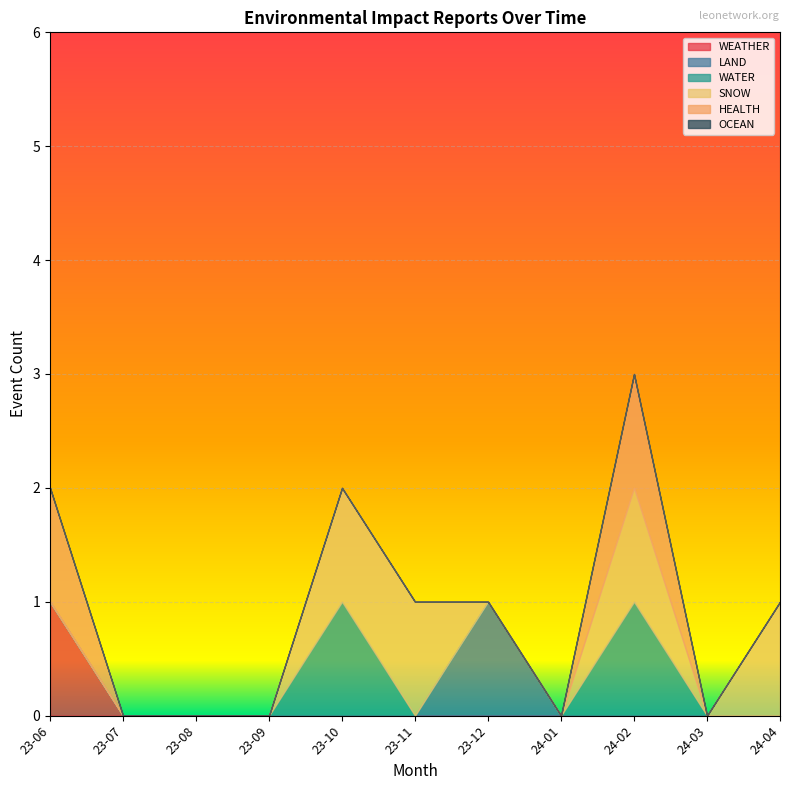

At 2023-10, list the series in order from smallest to largest.

WEATHER, LAND, WATER, SNOW, OCEAN, HEALTH